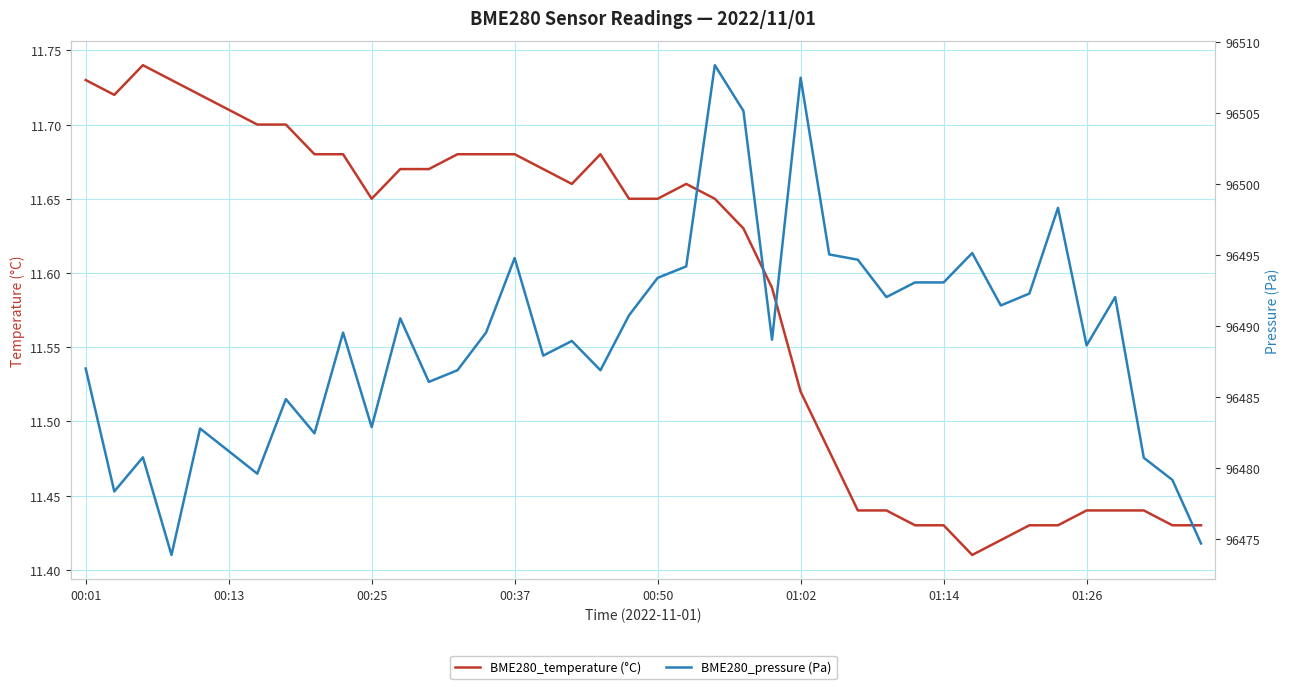

Reading left to right, what are all the values shown in this chart?

BME280_temperature (°C): 11.7	11.7	11.7	11.7	11.7	11.7	11.7	11.7	11.7	11.7	11.7	11.7	11.7	11.7	11.7	11.7	11.7	11.7	11.7	11.7	11.7	11.7	11.7	11.6	11.6	11.5	11.5	11.4	11.4	11.4	11.4	11.4	11.4	11.4	11.4	11.4	11.4	11.4	11.4	11.4
BME280_pressure (Pa): 96487.0	96478.4	96480.8	96473.9	96482.8	96481.2	96479.6	96484.9	96482.5	96489.6	96482.9	96490.6	96486.1	96486.9	96489.6	96494.8	96487.9	96489.0	96486.9	96490.8	96493.4	96494.2	96508.4	96505.2	96489.1	96507.5	96495.1	96494.7	96492.1	96493.1	96493.1	96495.2	96491.5	96492.3	96498.3	96488.7	96492.1	96480.8	96479.2	96474.7